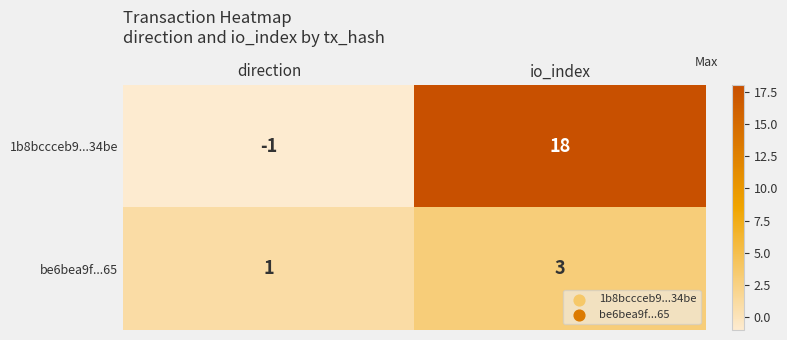

What is the sum of the 1b8bccceb9...34be values at direction and io_index?

17